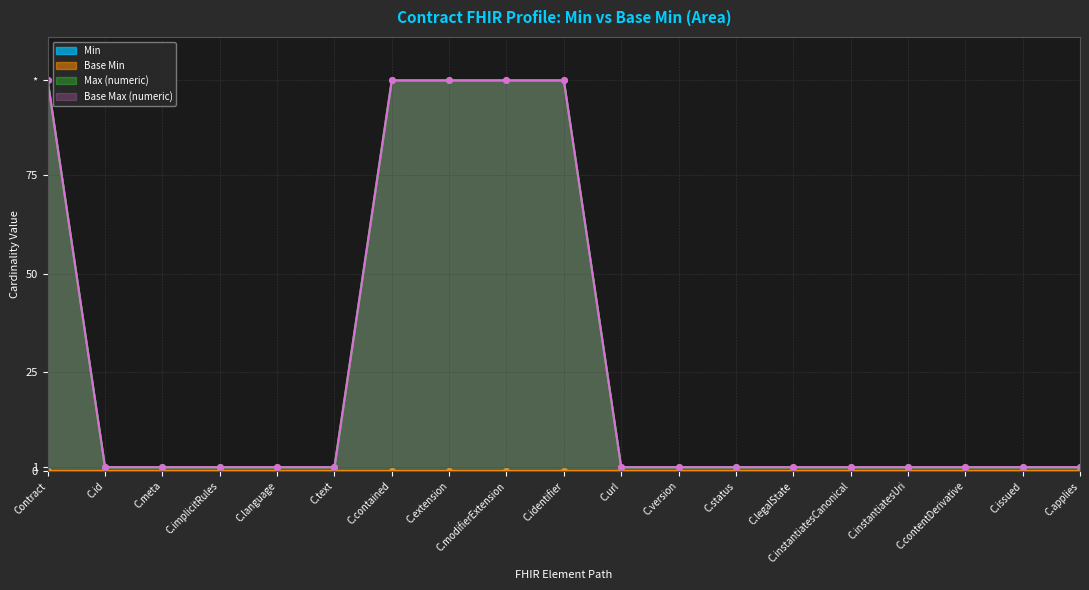

Reading left to right, extract all data points from this chart.

Max (numeric): 99	1	1	1	1	1	99	99	99	99	1	1	1	1	1	1	1	1	1
Base Max (numeric): 99	1	1	1	1	1	99	99	99	99	1	1	1	1	1	1	1	1	1